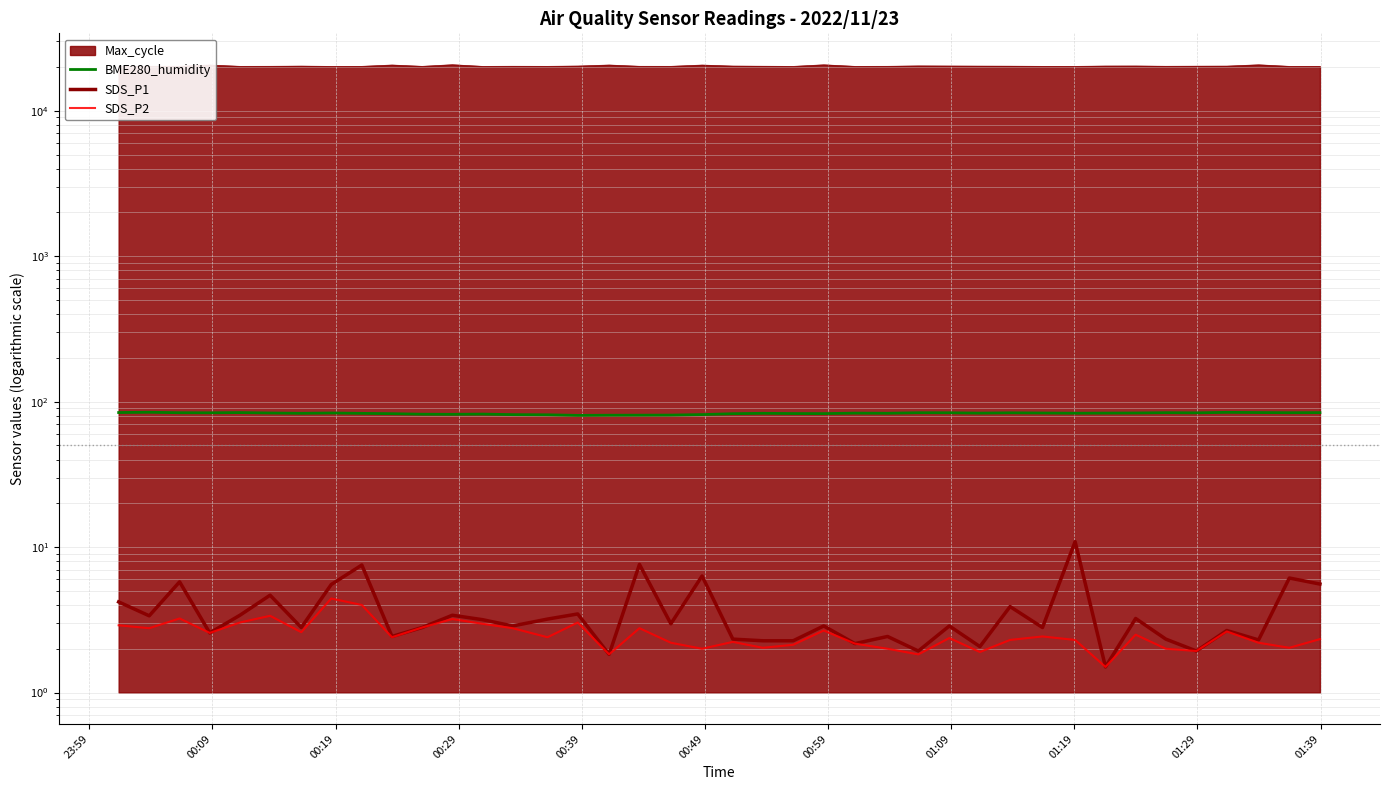

Does the chart display data point markers on the line(s)?

No